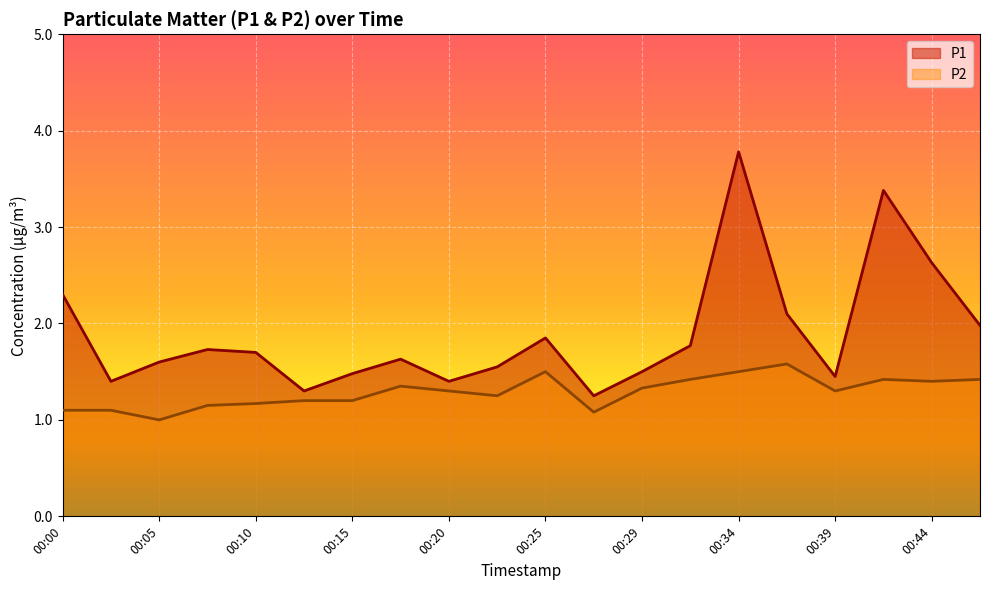

True or false: P1 and P2 intersect in this chart.

False